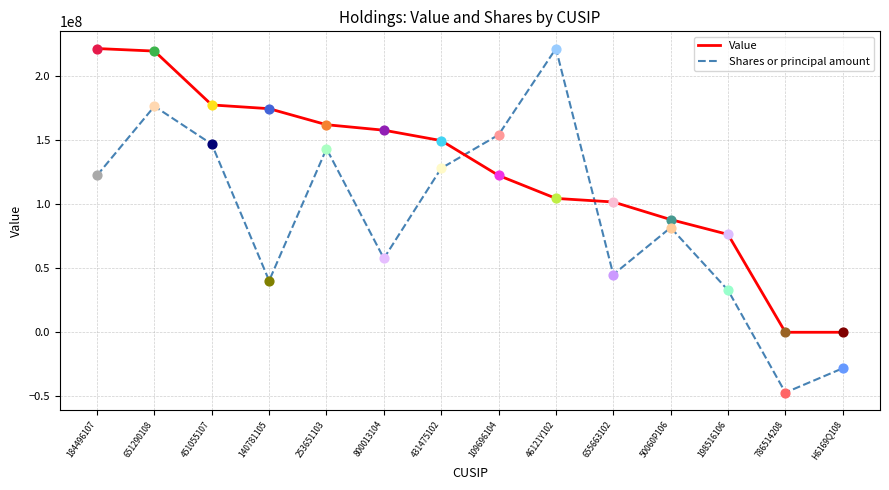

Which series has the widest spread of values?

Shares or principal amount